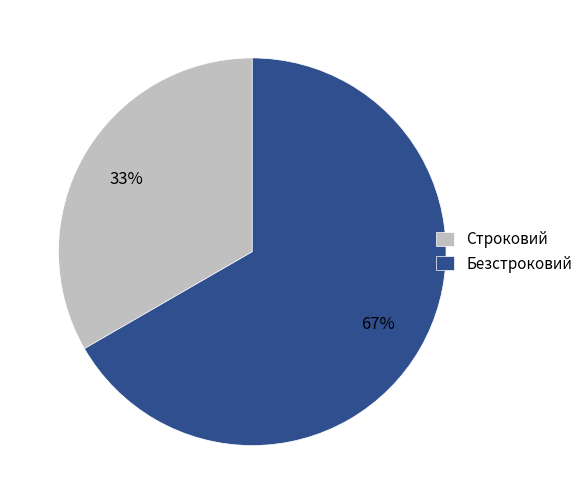

How many segments does this pie chart have?

2